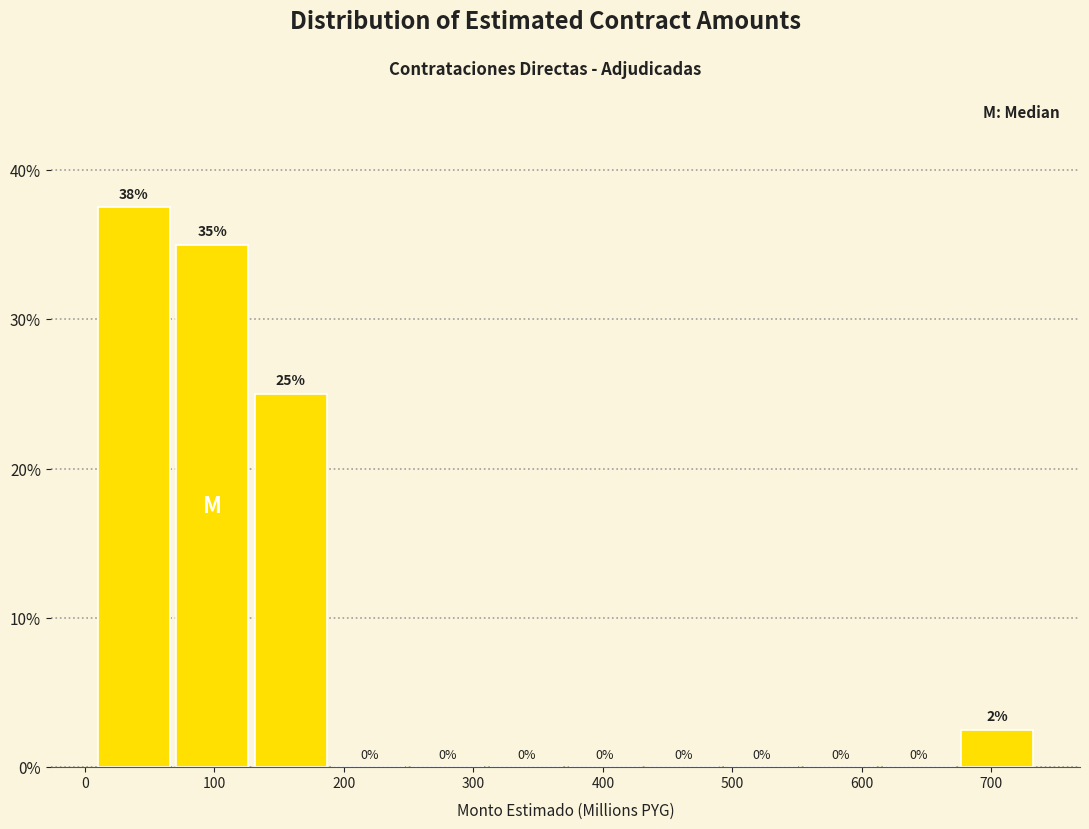

Over which range of the x-axis is the bar tallest?

10 to 70